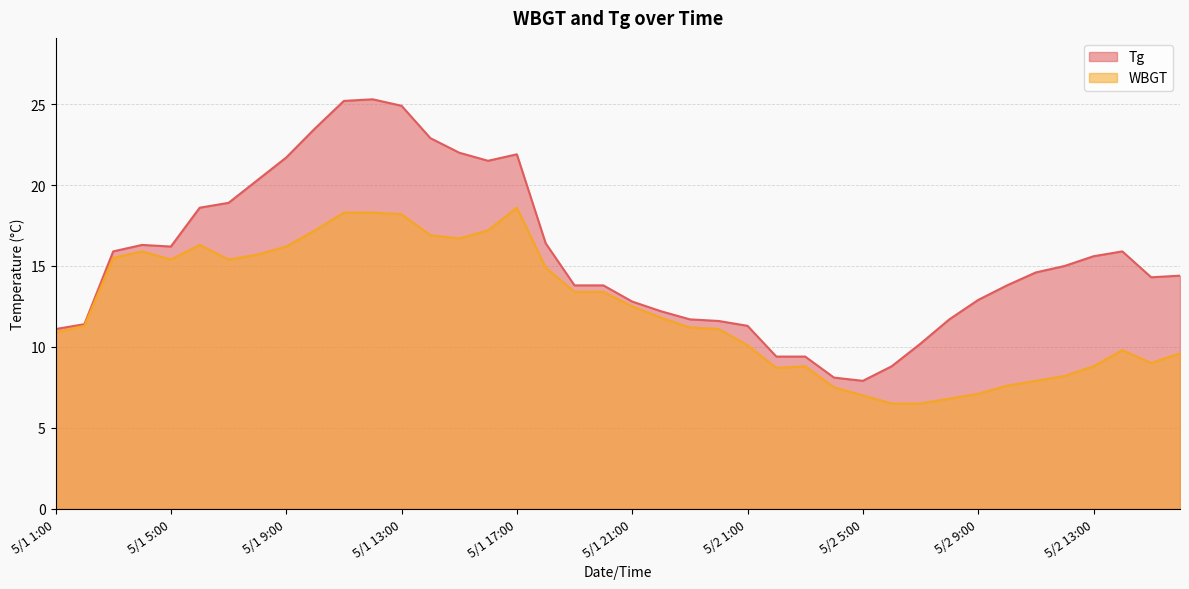

Where does the WBGT series first go above 11?

5/1 2:00